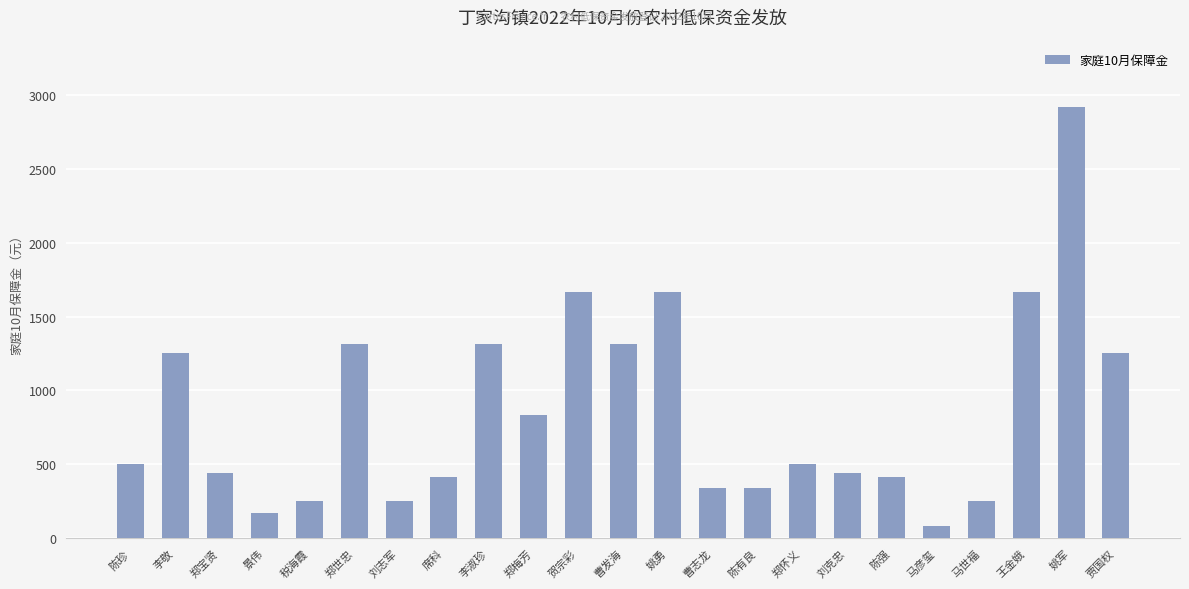

Is it true that the value at 曹志龙 is 336?

True